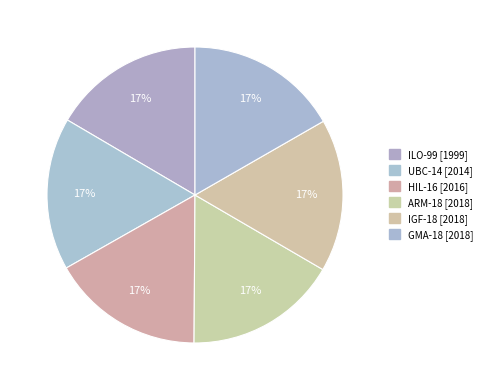

To the nearest percent, what portion does ILO-99 represent?

17%